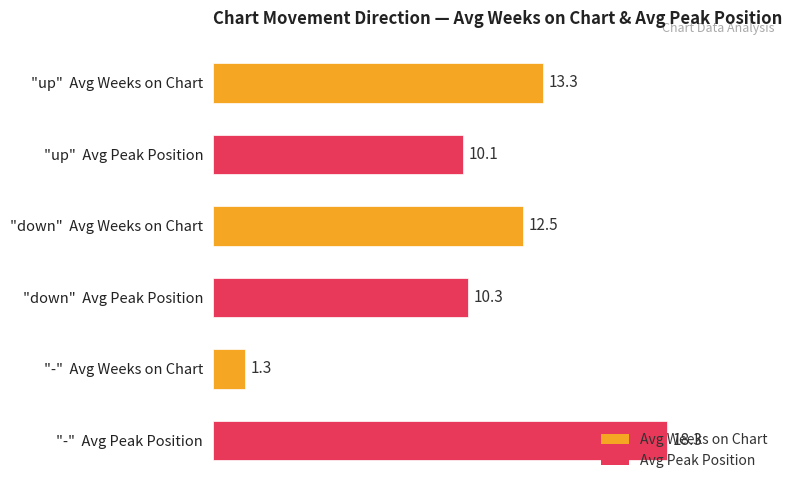

Rank the categories by value from highest to lowest.

"-"  Avg Peak Position, "up"  Avg Weeks on Chart, "down"  Avg Weeks on Chart, "down"  Avg Peak Position, "up"  Avg Peak Position, "-"  Avg Weeks on Chart